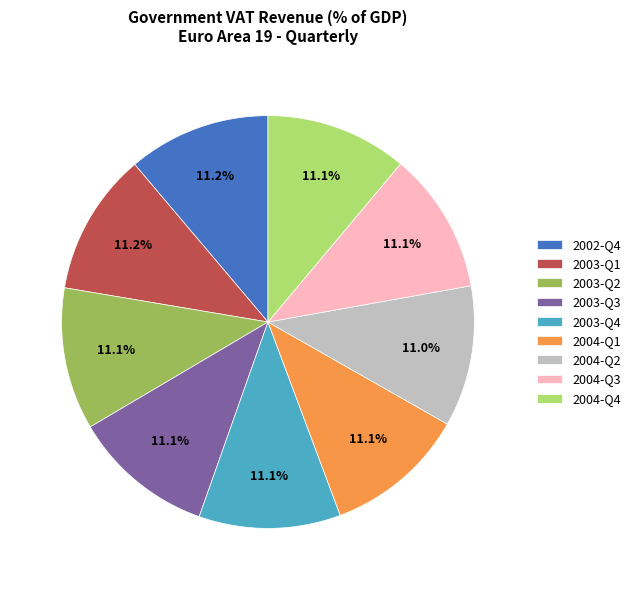

How many slices are in this pie chart?

9